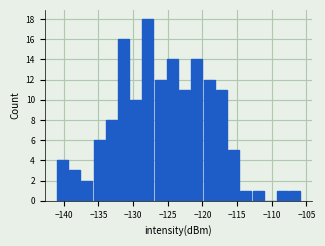

Read against the x-axis, roughly where is the centre of the tallest bar?

-128.0